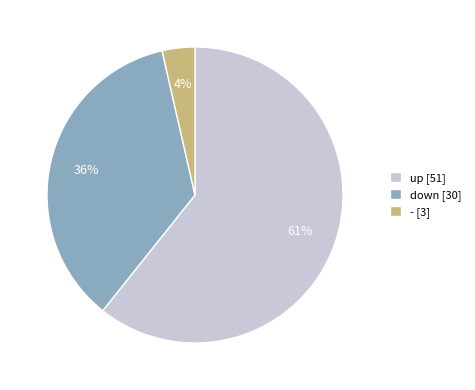

To the nearest percent, what is the average slice percentage?

33%